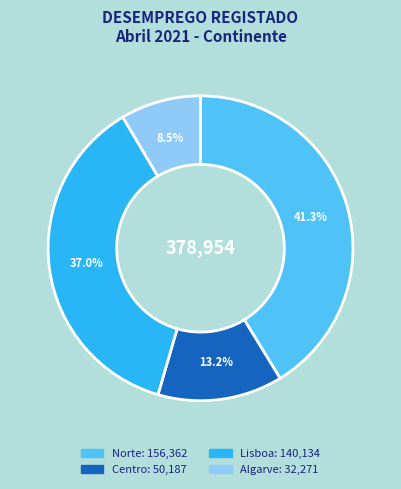

How much of the chart is everything except Norte?

58.7%